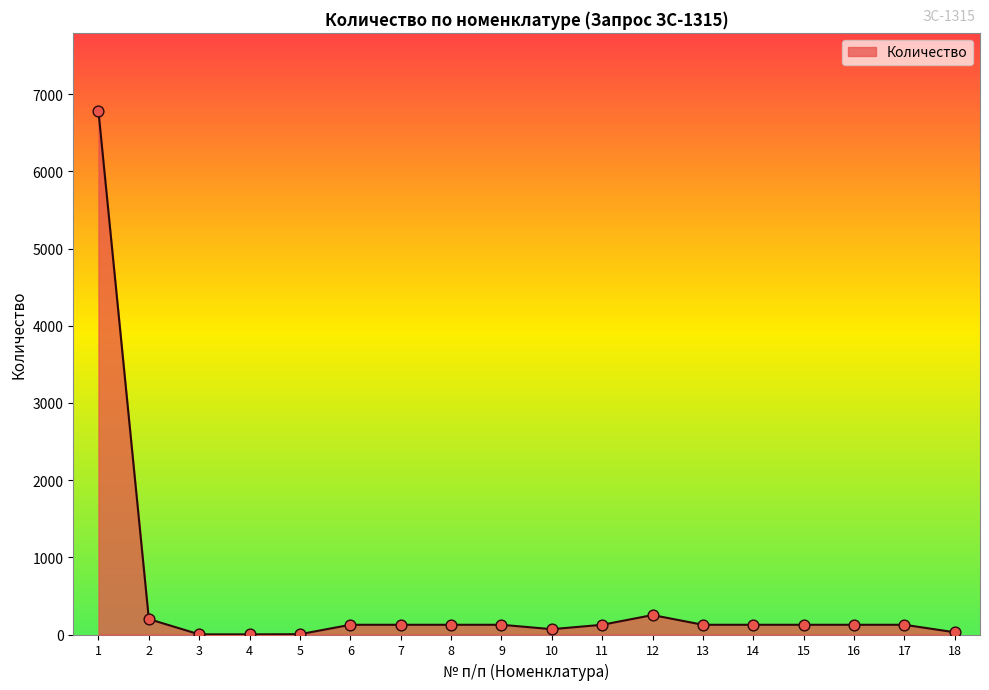

What is the maximum value shown in the chart?

6778